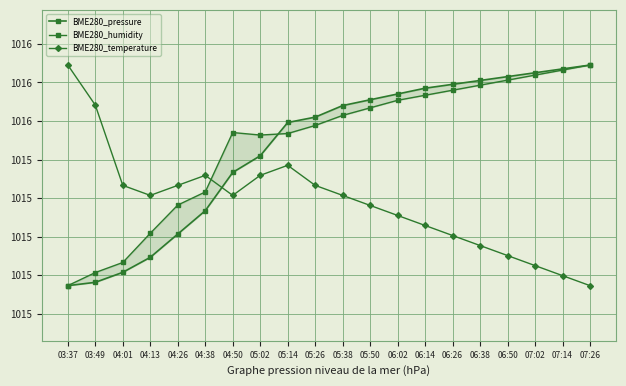

In BME280_humidity, how many points are lower than both neighbors (excluding endpoints)?

1